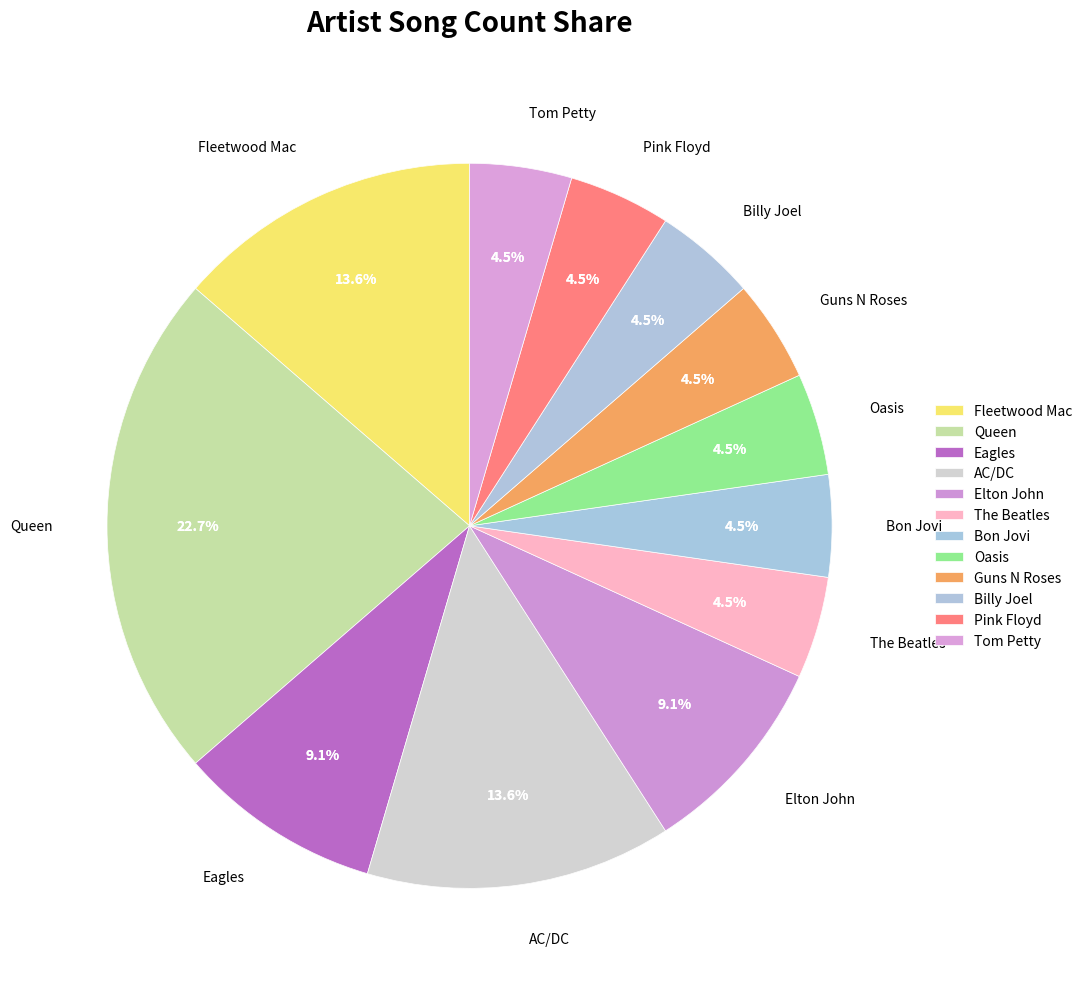

Is it true that AC/DC is 25% of the pie?

False